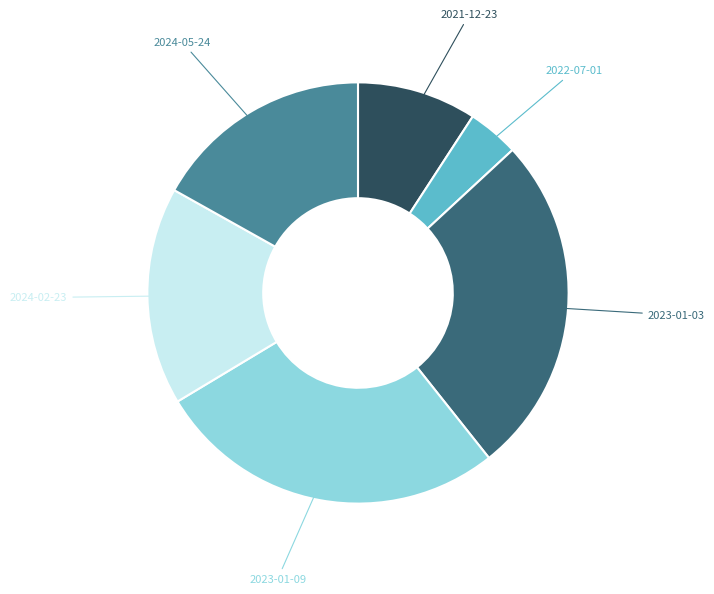

Does any single category account for the majority?

No